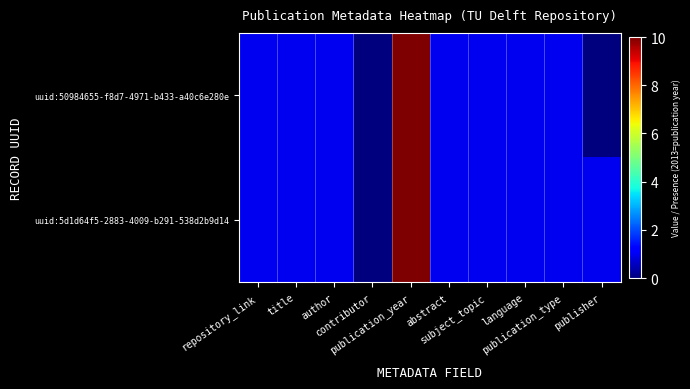

Rank the series at publication_year from lowest to highest value.

uuid:50984655-f8d7-4971-b433-a40c6e280e, uuid:5d1d64f5-2883-4009-b291-538d2b9d14